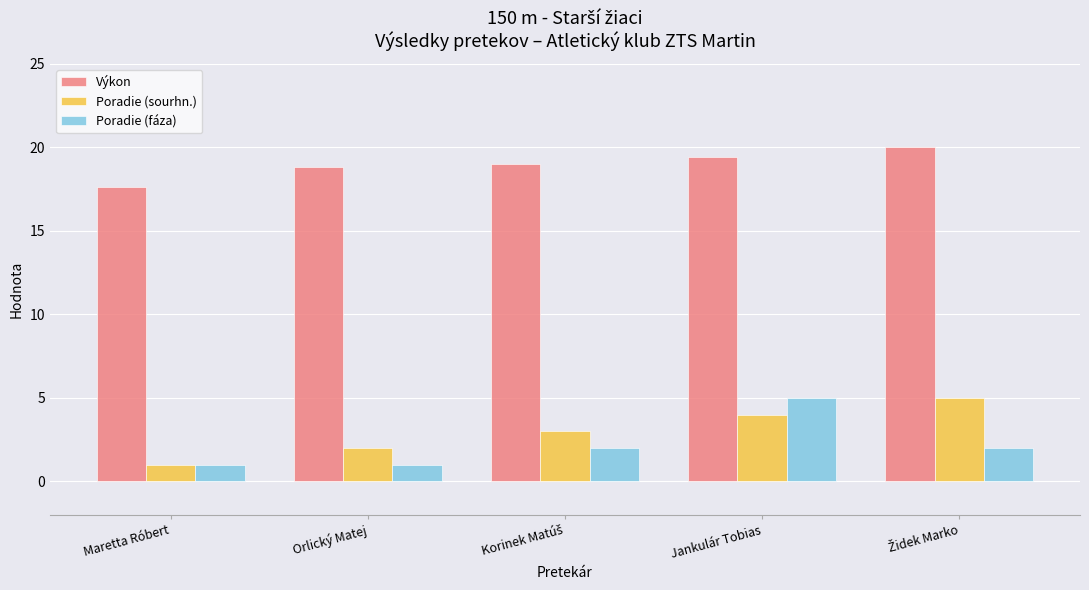

What is the maximum value shown in the chart?

20.0